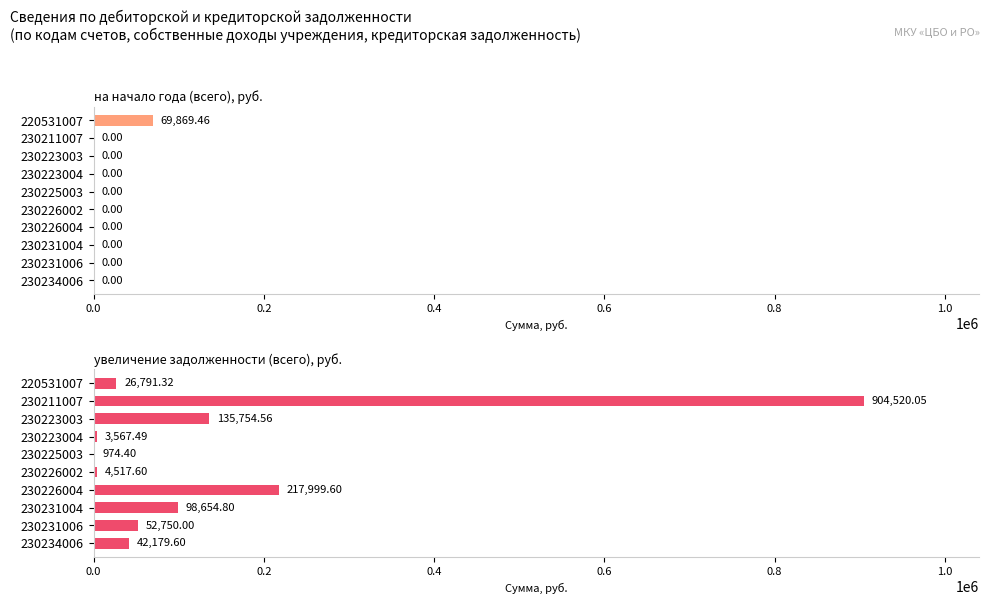

What is the value of the увеличение задолженности (всего), руб. bar at the 8th from the left?

98654.8